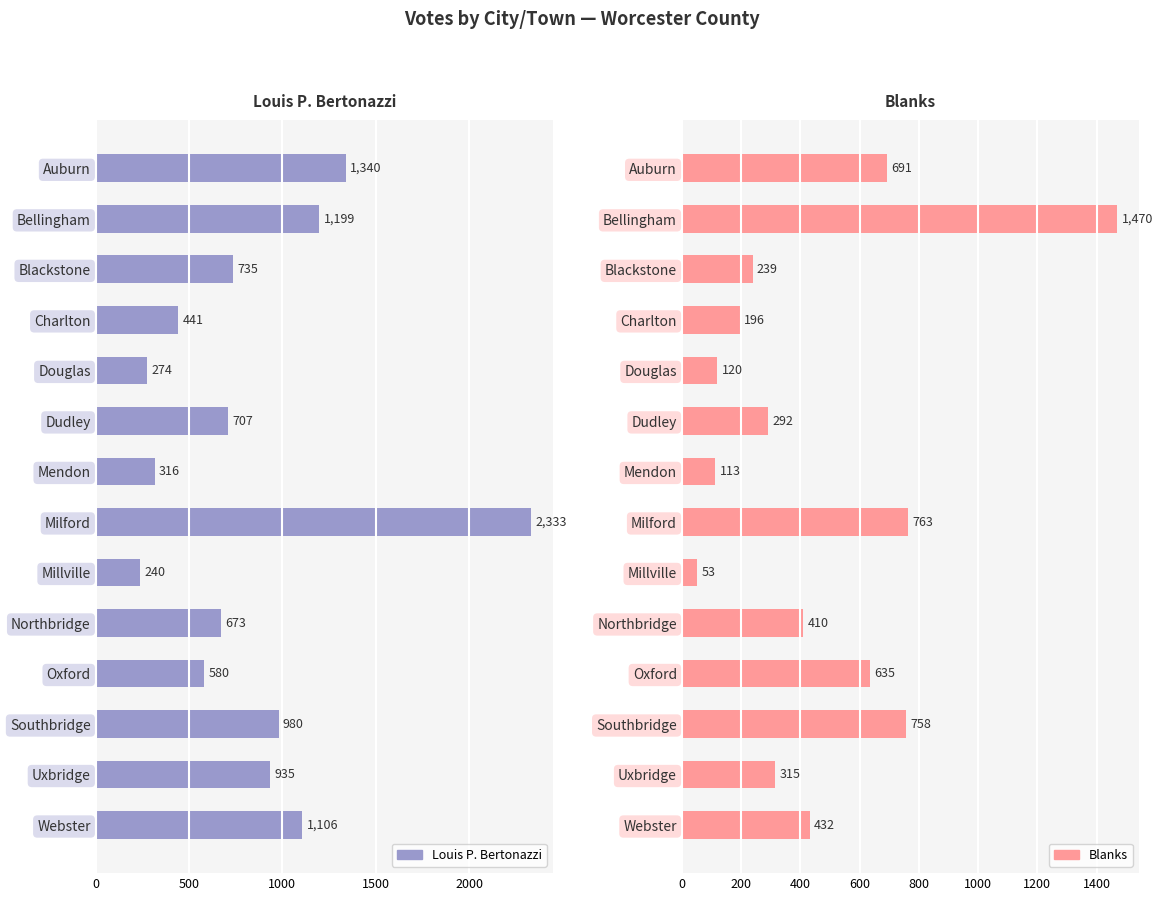

What is the maximum value shown in the chart?

2333